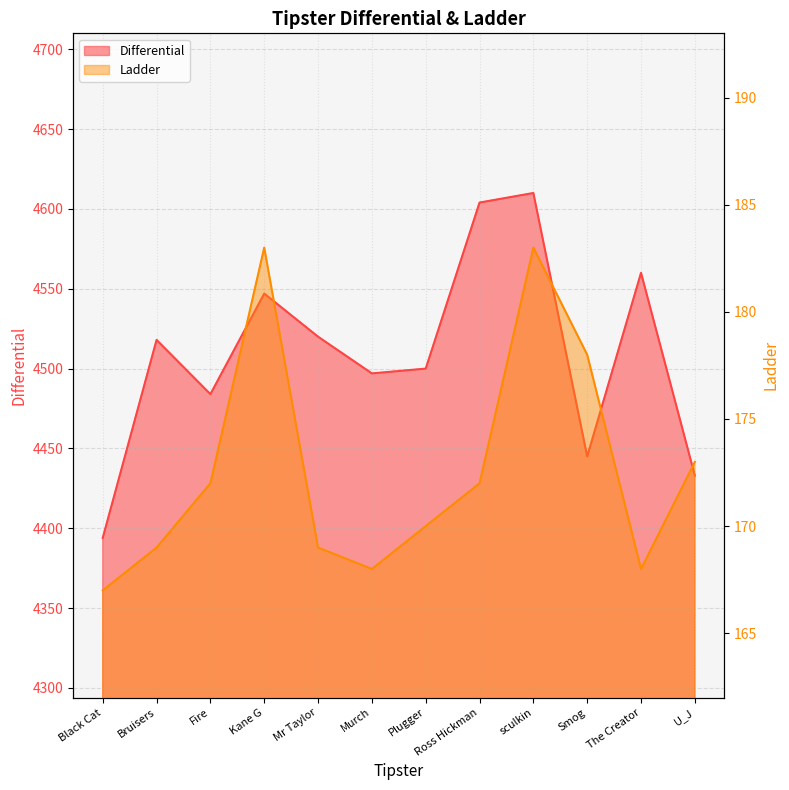

How many interior local valleys does the Differential series have?

3